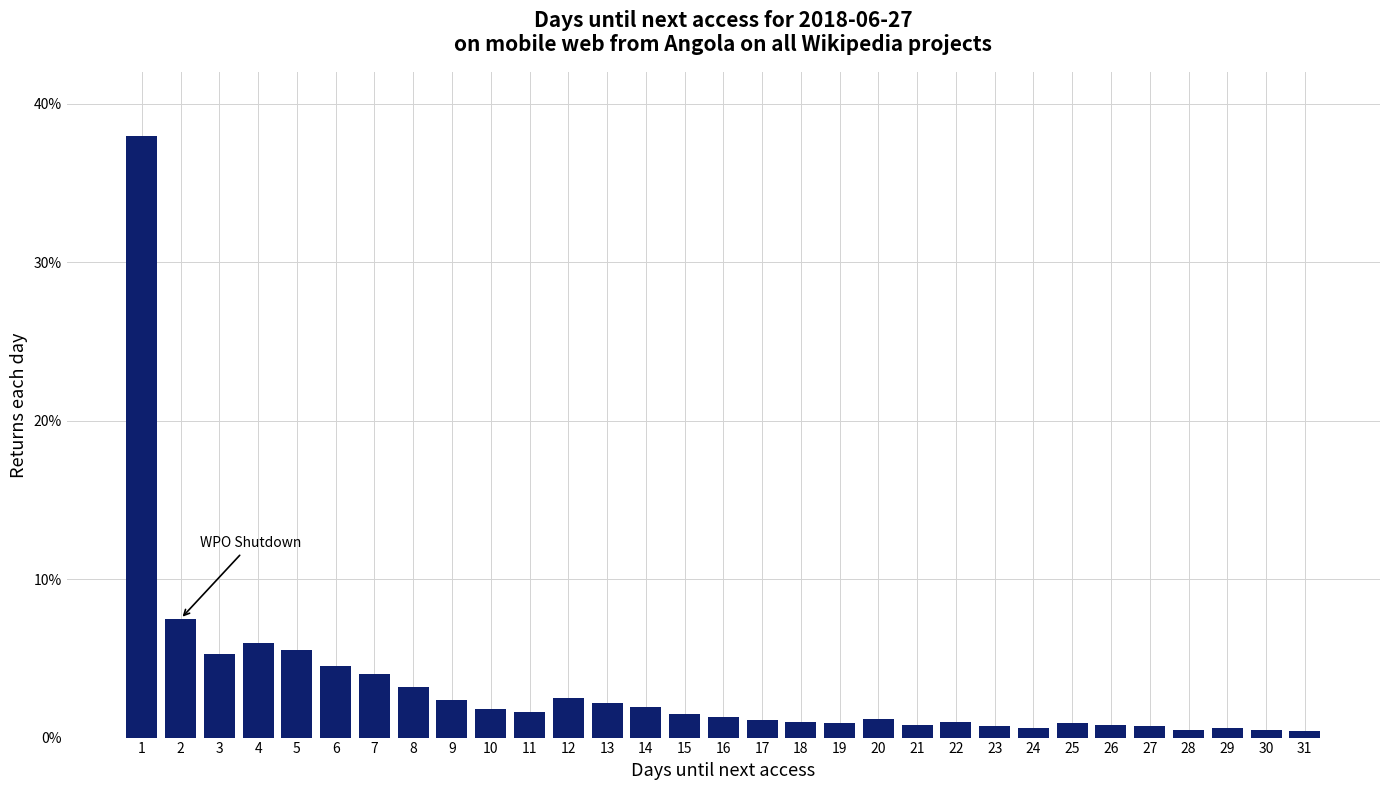

What is the greatest value displayed?

38.0